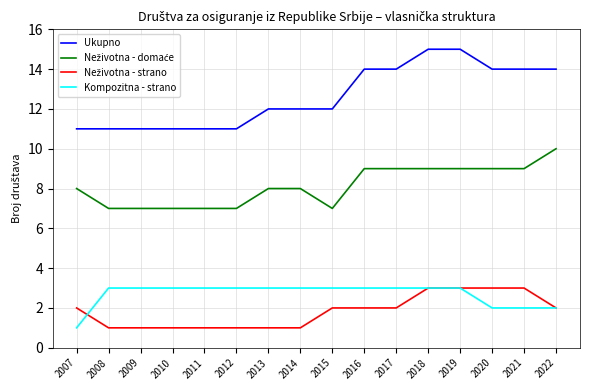

How many lines are shown in the chart?

4